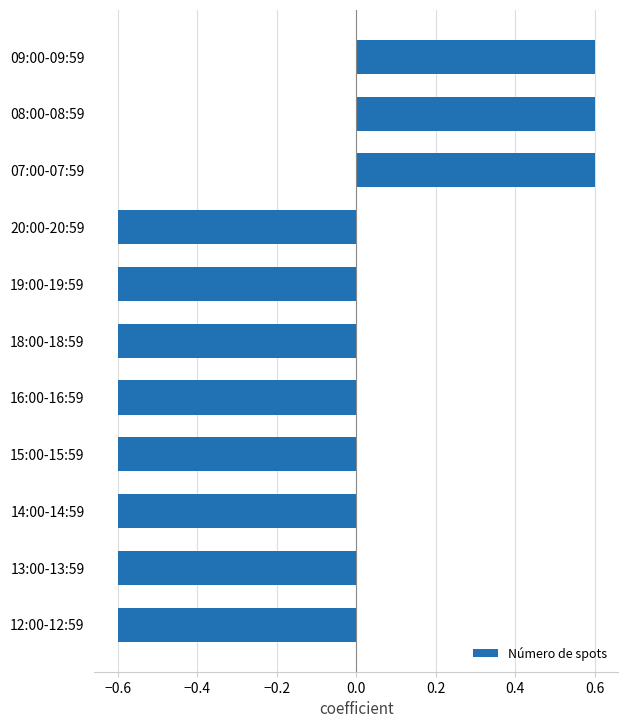

How many series are shown in this chart?

1